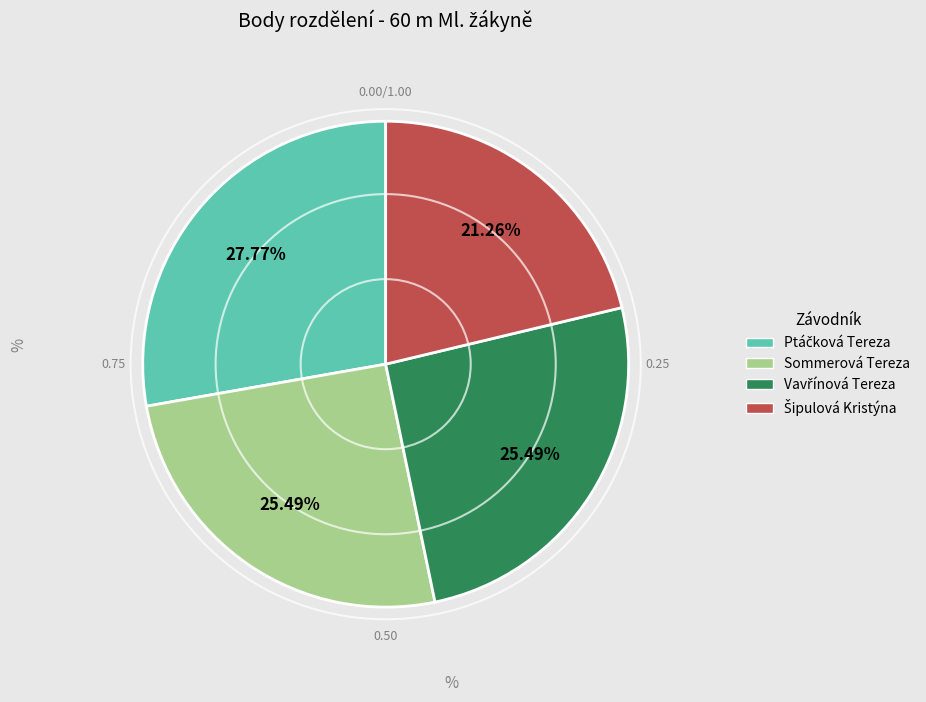

How many segments does this pie chart have?

4